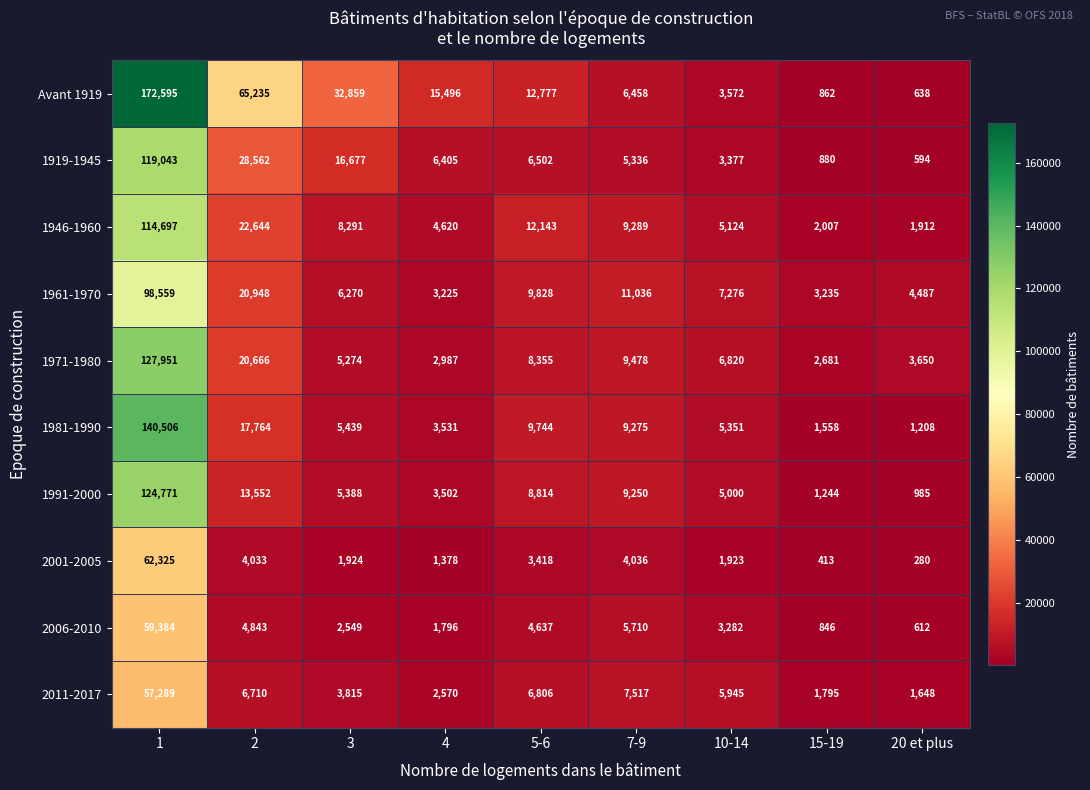

True or false: 1991-2000 has a value of 2952 at 7-9.

False